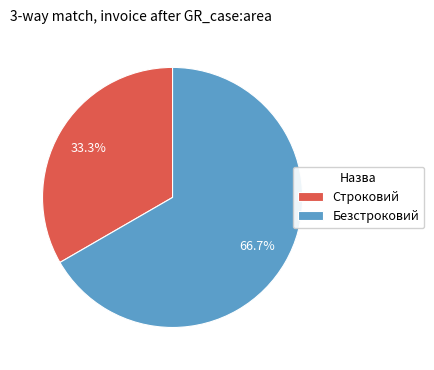

Count the number of slices in the pie.

2